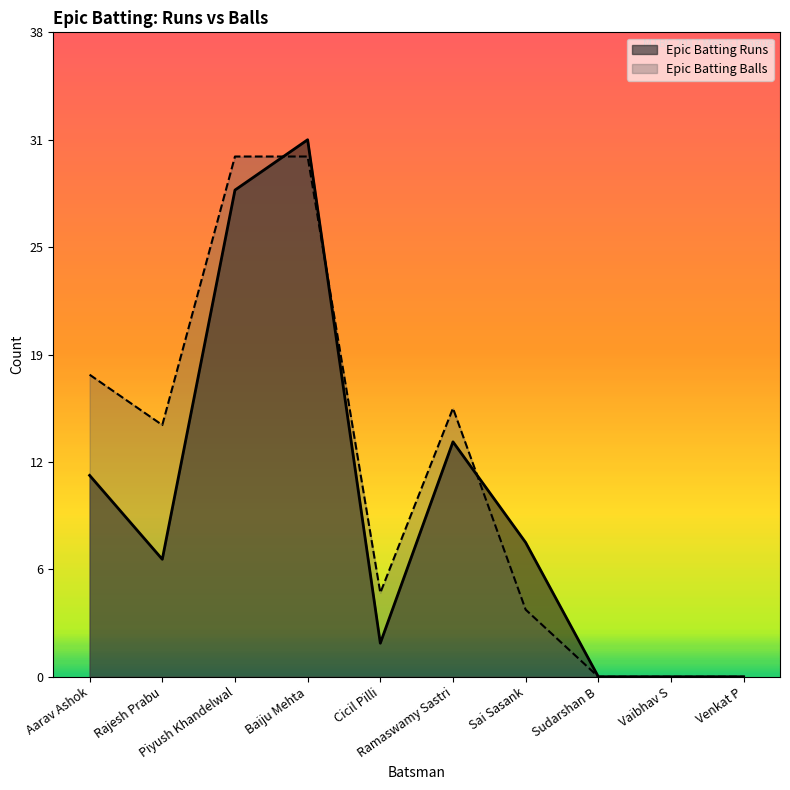

At which category is the sum across all series the highest?

Baiju Mehta